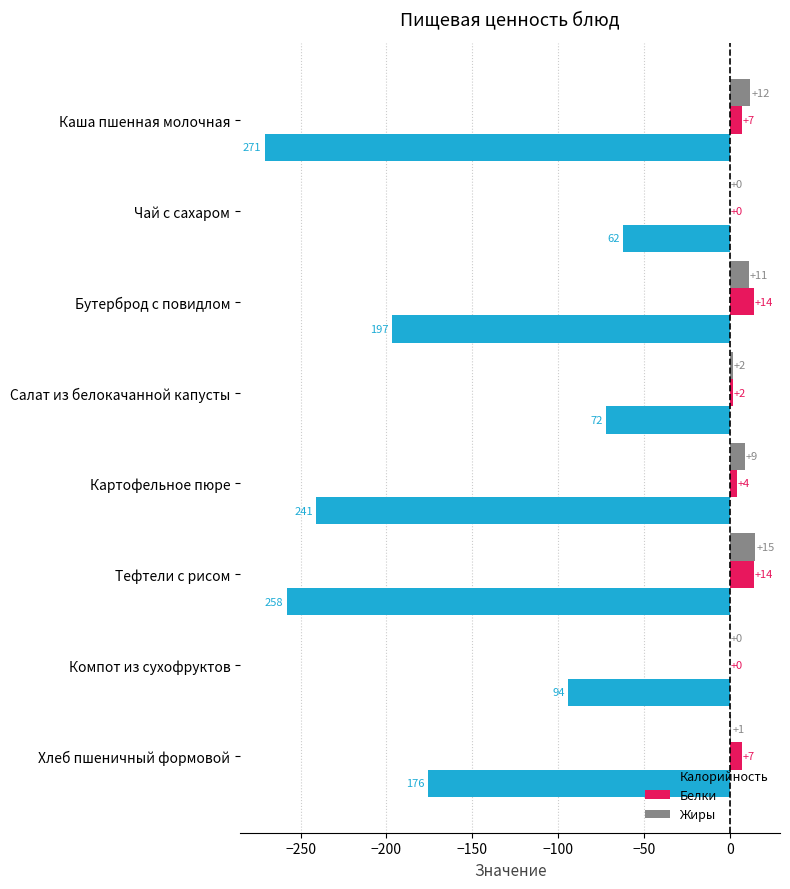

Which series has the largest total across all categories?

Жиры